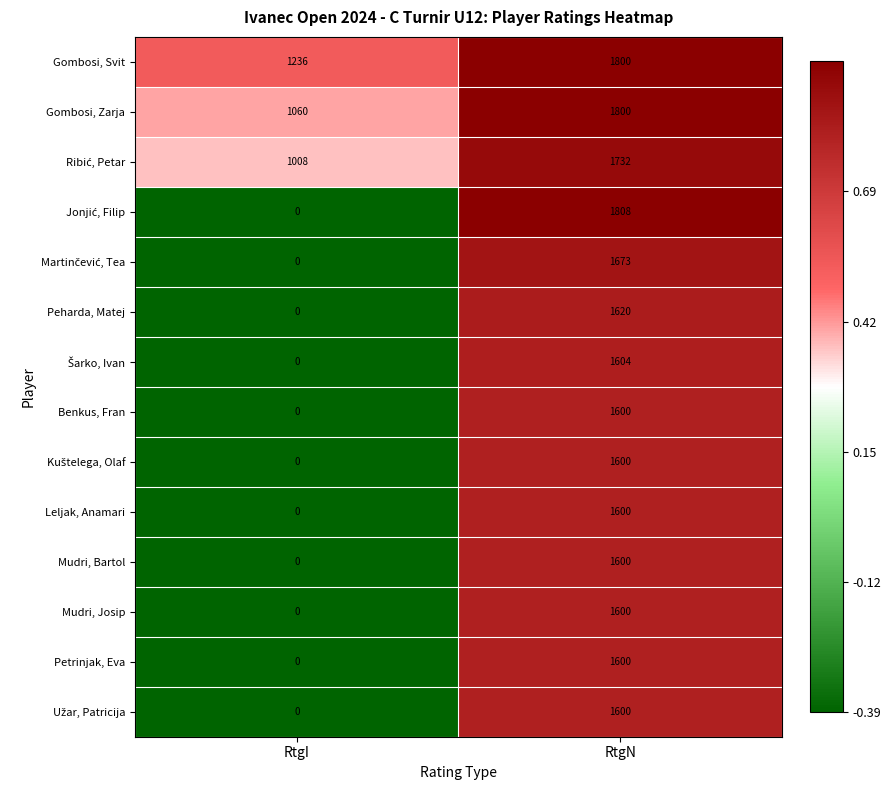

Rank the categories by Petrinjak, Eva value from highest to lowest.

RtgN, RtgI